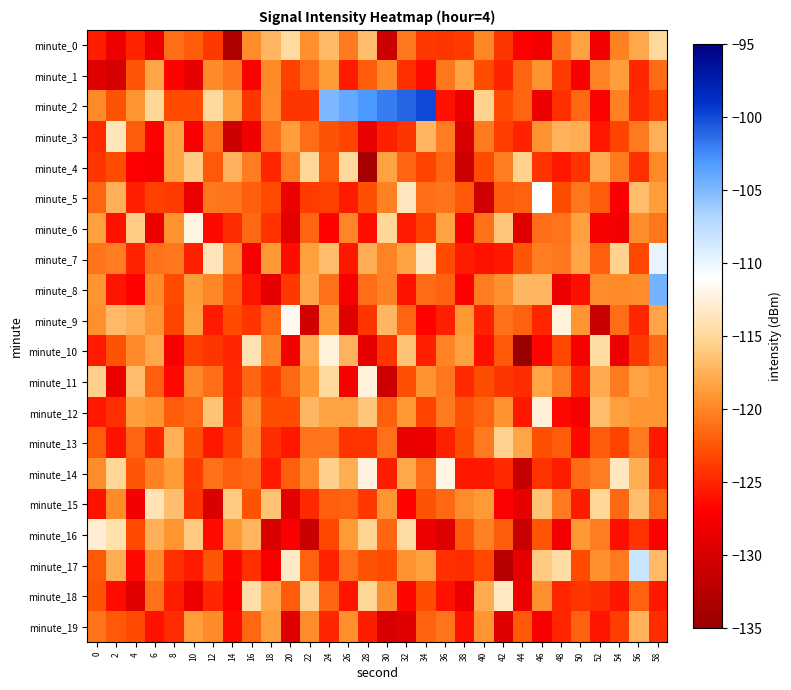

Reading left to right, extract all data points from this chart.

minute_0: 0=-125.4	2=-128.2	4=-125.1	6=-128.2	8=-121.2	10=-122.0	12=-124.0	14=-133.3	16=-119.6	18=-117.1	20=-114.8	22=-119.5	24=-116.9	26=-120.5	28=-116.7	30=-130.9	32=-120.7	34=-124.0	36=-124.1	38=-123.8	40=-120.0	42=-124.2	44=-127.1	46=-127.7	48=-121.1	50=-118.4	52=-127.8	54=-120.2	56=-118.0	58=-114.8
minute_1: 0=-129.5	2=-130.0	4=-122.4	6=-118.2	8=-126.8	10=-128.8	12=-119.8	14=-120.9	16=-127.1	18=-119.7	20=-123.5	22=-121.3	24=-118.9	26=-125.6	28=-122.1	30=-119.8	32=-124.5	34=-126.3	36=-120.7	38=-118.4	40=-122.9	42=-125.1	44=-121.6	46=-119.3	48=-123.8	50=-127.2	52=-120.1	54=-118.7	56=-124.9	58=-121.4
minute_2: 0=-119.8	2=-122.6	4=-119.1	6=-115.1	8=-123.1	10=-123.1	12=-114.9	14=-118.5	16=-124.1	18=-119.6	20=-124.1	22=-124.1	24=-105.0	26=-104.0	28=-103.0	30=-102.0	32=-101.0	34=-100.0	36=-126.1	38=-128.4	40=-115.4	42=-123.0	44=-121.7	46=-128.4	48=-124.4	50=-121.5	52=-127.2	54=-120.3	56=-124.7	58=-123.3
minute_3: 0=-124.7	2=-113.7	4=-122.1	6=-126.8	8=-118.3	10=-127.5	12=-121.1	14=-130.8	16=-128.0	18=-121.1	20=-118.7	22=-121.2	24=-122.5	26=-123.4	28=-128.7	30=-125.2	32=-124.1	34=-117.2	36=-120.5	38=-129.9	40=-120.5	42=-123.7	44=-125.0	46=-119.2	48=-117.4	50=-117.8	52=-125.8	54=-123.4	56=-120.5	58=-117.6
minute_4: 0=-124.2	2=-122.8	4=-127.0	6=-127.4	8=-118.3	10=-115.9	12=-122.3	14=-117.5	16=-120.4	18=-124.9	20=-120.4	22=-115.1	24=-122.2	26=-115.0	28=-133.8	30=-118.3	32=-121.6	34=-123.3	36=-121.6	38=-130.9	40=-123.0	42=-120.4	44=-115.3	46=-124.3	48=-125.6	50=-124.3	52=-117.9	54=-120.5	56=-124.4	58=-119.7
minute_5: 0=-121.6	2=-117.6	4=-125.2	6=-123.5	8=-123.8	10=-128.6	12=-120.7	14=-120.8	16=-122.0	18=-123.1	20=-128.4	22=-123.9	24=-123.5	26=-125.6	28=-122.7	30=-120.2	32=-113.5	34=-121.2	36=-120.8	38=-122.3	40=-130.6	42=-122.1	44=-121.7	46=-110.9	48=-122.9	50=-120.6	52=-122.2	54=-127.3	56=-116.9	58=-118.6
minute_6: 0=-118.4	2=-126.1	4=-115.7	6=-128.3	8=-119.4	10=-112.1	12=-126.5	14=-124.5	16=-121.6	18=-124.3	20=-129.0	22=-121.7	24=-126.8	26=-119.9	28=-126.1	30=-115.0	32=-125.5	34=-123.4	36=-118.3	38=-127.5	40=-121.0	42=-116.1	44=-129.2	46=-121.2	48=-120.8	50=-118.5	52=-127.6	54=-127.9	56=-119.7	58=-120.7
minute_7: 0=-120.9	2=-120.4	4=-125.1	6=-121.0	8=-120.7	10=-125.2	12=-113.6	14=-119.9	16=-127.4	18=-119.0	20=-126.4	22=-118.5	24=-116.8	26=-125.7	28=-117.7	30=-120.1	32=-118.3	34=-113.5	36=-123.1	38=-125.4	40=-126.0	42=-125.7	44=-122.3	46=-120.5	48=-120.8	50=-118.3	52=-121.9	54=-115.5	56=-123.2	58=-109.8
minute_8: 0=-119.2	2=-125.9	4=-126.8	6=-119.8	8=-123.0	10=-118.8	12=-119.9	14=-122.3	16=-125.8	18=-128.8	20=-124.0	22=-118.1	24=-121.0	26=-127.6	28=-121.2	30=-120.3	32=-126.0	34=-121.3	36=-121.7	38=-127.1	40=-120.4	42=-119.5	44=-117.1	46=-117.3	48=-128.2	50=-126.2	52=-119.7	54=-119.7	56=-119.7	58=-104.7
minute_9: 0=-119.4	2=-116.9	4=-117.7	6=-119.1	8=-123.4	10=-118.6	12=-125.5	14=-123.1	16=-124.2	18=-121.6	20=-111.6	22=-130.4	24=-118.9	26=-129.3	28=-124.1	30=-117.1	32=-121.7	34=-126.8	36=-125.2	38=-118.9	40=-125.3	42=-121.0	44=-121.8	46=-124.9	48=-112.4	50=-119.1	52=-131.1	54=-121.2	56=-125.0	58=-118.2
minute_10: 0=-125.6	2=-122.5	4=-119.7	6=-118.1	8=-127.4	10=-123.5	12=-124.1	14=-124.9	16=-114.1	18=-120.2	20=-127.7	22=-117.9	24=-112.5	26=-117.4	28=-128.8	30=-124.2	32=-116.3	34=-125.2	36=-120.0	38=-118.5	40=-126.2	42=-122.3	44=-136.6	46=-126.6	48=-123.1	50=-127.6	52=-114.7	54=-128.4	56=-124.0	58=-121.4
minute_11: 0=-115.5	2=-128.5	4=-116.8	6=-122.0	8=-126.4	10=-119.9	12=-121.1	14=-124.7	16=-121.7	18=-123.7	20=-121.5	22=-119.0	24=-114.9	26=-127.6	28=-112.4	30=-130.8	32=-122.7	34=-119.4	36=-120.7	38=-124.8	40=-122.9	42=-124.2	44=-124.7	46=-118.2	48=-120.4	50=-125.1	52=-118.0	54=-120.6	56=-118.3	58=-119.2
minute_12: 0=-125.7	2=-124.5	4=-118.6	6=-119.3	8=-122.1	10=-121.5	12=-116.3	14=-124.7	16=-119.5	18=-122.9	20=-123.0	22=-117.1	24=-118.3	26=-118.3	28=-116.1	30=-121.9	32=-118.9	34=-123.4	36=-120.5	38=-122.6	40=-121.6	42=-119.3	44=-125.7	46=-112.6	48=-126.5	50=-127.5	52=-116.8	54=-118.4	56=-119.2	58=-119.2
minute_13: 0=-122.1	2=-126.0	4=-121.7	6=-125.0	8=-117.6	10=-122.7	12=-125.7	14=-123.4	16=-120.1	18=-124.5	20=-125.7	22=-120.9	24=-120.9	26=-124.3	28=-124.1	30=-121.0	32=-128.5	34=-128.3	36=-125.2	38=-123.0	40=-120.6	42=-115.4	44=-118.1	46=-122.7	48=-122.1	50=-126.5	52=-122.1	54=-123.3	56=-120.5	58=-125.7
minute_14: 0=-119.7	2=-115.1	4=-122.5	6=-120.2	8=-118.9	10=-123.8	12=-121.0	14=-121.9	16=-121.6	18=-125.5	20=-121.9	22=-119.8	24=-115.5	26=-117.7	28=-112.3	30=-125.5	32=-118.1	34=-121.2	36=-112.1	38=-125.6	40=-125.8	42=-124.7	44=-131.6	46=-124.4	48=-125.4	50=-121.3	52=-120.5	54=-113.6	56=-117.7	58=-124.6
minute_15: 0=-126.0	2=-119.8	4=-127.9	6=-113.8	8=-116.7	10=-124.1	12=-129.7	14=-115.9	16=-122.5	18=-116.4	20=-129.2	22=-124.7	24=-122.0	26=-121.8	28=-124.0	30=-119.2	32=-126.8	34=-122.6	36=-121.5	38=-119.7	40=-118.8	42=-127.1	44=-128.9	46=-116.3	48=-120.5	50=-125.4	52=-115.0	54=-121.5	56=-116.7	58=-121.7
minute_16: 0=-112.7	2=-114.1	4=-123.1	6=-117.6	8=-119.1	10=-115.8	12=-126.3	14=-118.9	16=-117.2	18=-129.9	20=-127.3	22=-131.2	24=-123.2	26=-118.8	28=-115.2	30=-121.7	32=-114.7	34=-128.2	36=-129.7	38=-122.2	40=-120.3	42=-122.1	44=-131.3	46=-122.4	48=-127.9	50=-119.0	52=-120.4	54=-126.2	56=-124.3	58=-126.8
minute_17: 0=-122.3	2=-117.7	4=-126.4	6=-119.7	8=-124.4	10=-125.6	12=-122.5	14=-126.7	16=-124.5	18=-127.4	20=-113.2	22=-121.8	24=-125.1	26=-121.0	28=-122.5	30=-123.0	32=-119.2	34=-118.6	36=-124.4	38=-124.6	40=-123.2	42=-132.4	44=-128.8	46=-115.8	48=-114.6	50=-123.1	52=-119.4	54=-120.6	56=-108.1	58=-117.0
minute_18: 0=-122.6	2=-126.3	4=-129.2	6=-121.1	8=-125.4	10=-128.4	12=-124.9	14=-126.9	16=-114.4	18=-118.0	20=-122.0	22=-115.3	24=-121.7	26=-125.9	28=-115.1	30=-119.6	32=-126.7	34=-122.9	36=-125.9	38=-128.2	40=-117.8	42=-113.4	44=-128.3	46=-119.5	48=-124.9	50=-124.2	52=-124.7	54=-125.9	56=-121.8	58=-125.7
minute_19: 0=-120.8	2=-122.2	4=-123.1	6=-126.1	8=-124.6	10=-118.6	12=-119.7	14=-126.4	16=-121.6	18=-118.6	20=-129.5	22=-119.6	24=-125.0	26=-119.4	28=-125.4	30=-130.1	32=-129.3	34=-121.8	36=-120.8	38=-126.1	40=-119.1	42=-129.5	44=-122.3	46=-127.4	48=-124.9	50=-121.8	52=-125.9	54=-123.7	56=-117.5	58=-124.6